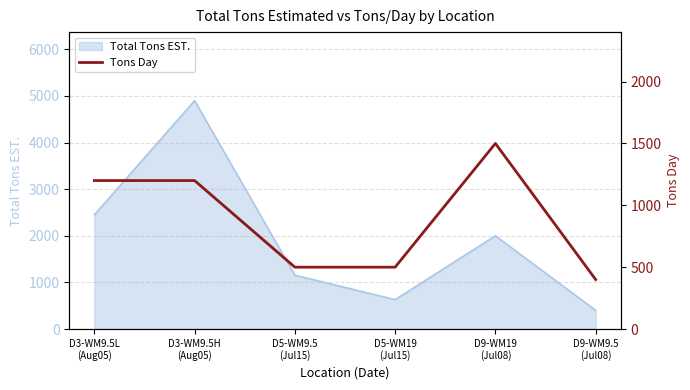

The chart shows a value of 308 at D3-WM9.5H
(Aug05). True or false?

False